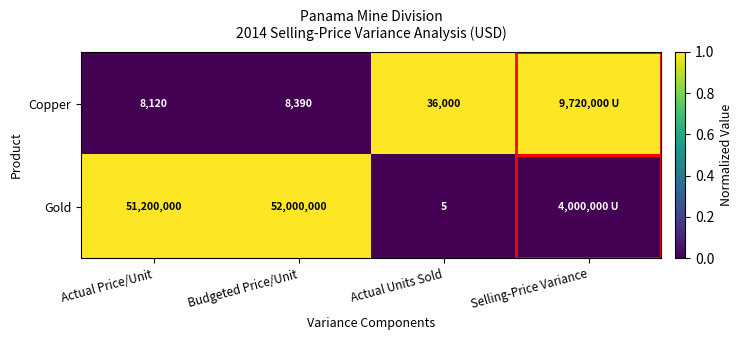

The Copper series shows 56156 at Actual Units Sold. True or false?

False